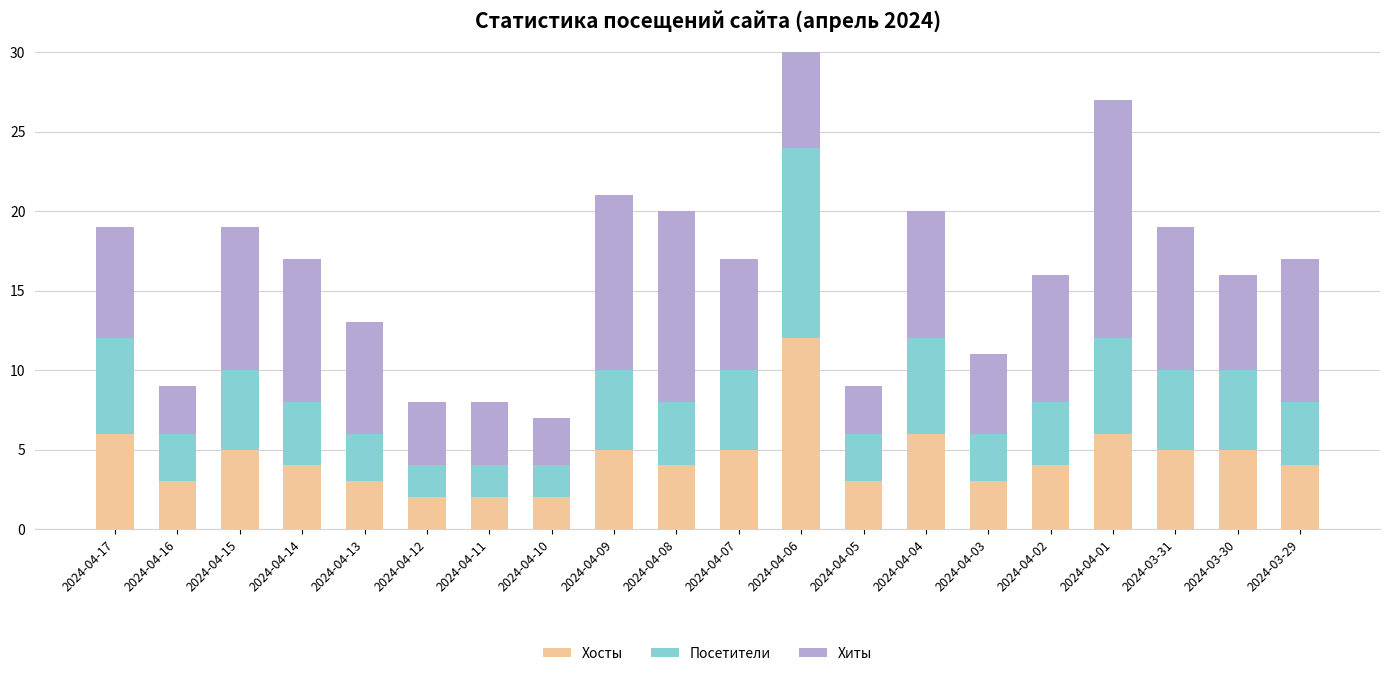

How many bars are there in each group?

3